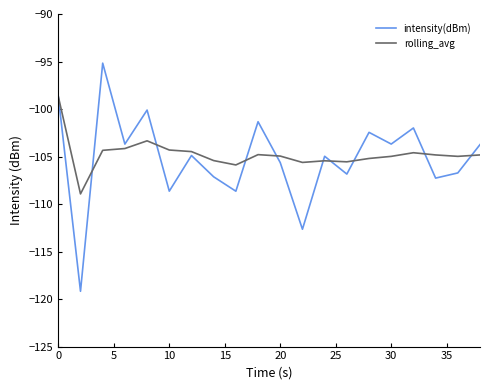

Which series has the widest spread of values?

intensity(dBm)